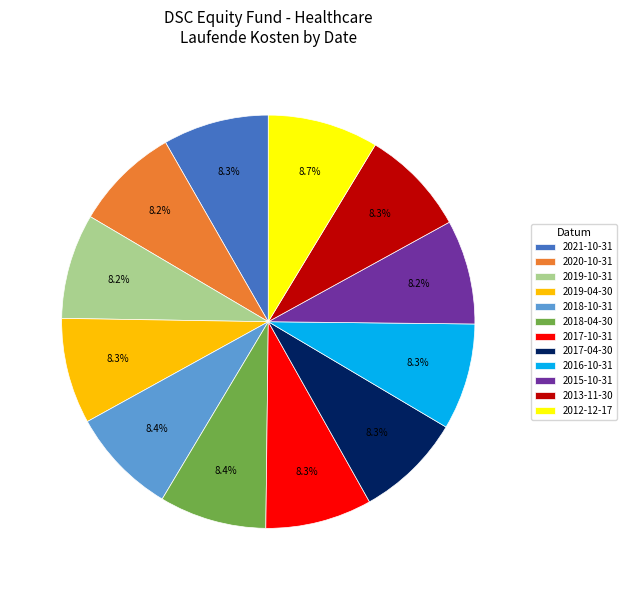

What is the ratio of the value at 2016-10-31 to the value at 2012-12-17?

1.0